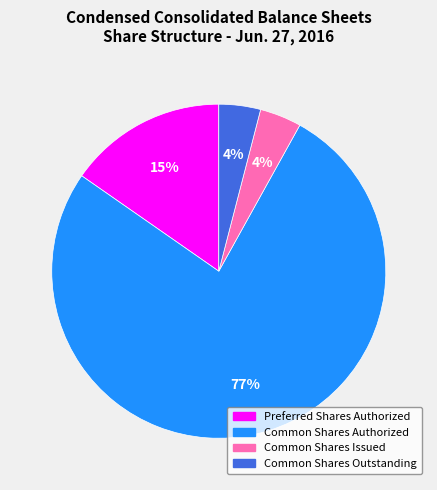

To the nearest percent, what is the combined percentage of Common Shares Issued and Common Shares Authorized?

81%